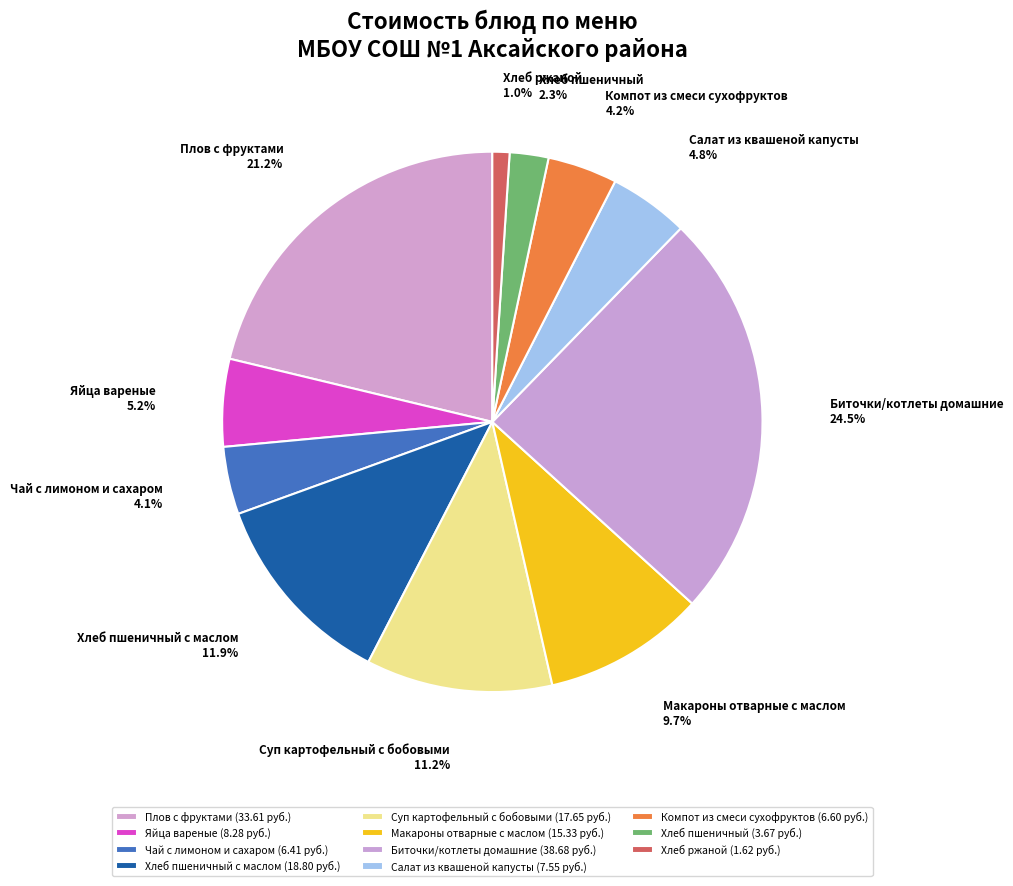

Count the number of slices in the pie.

11